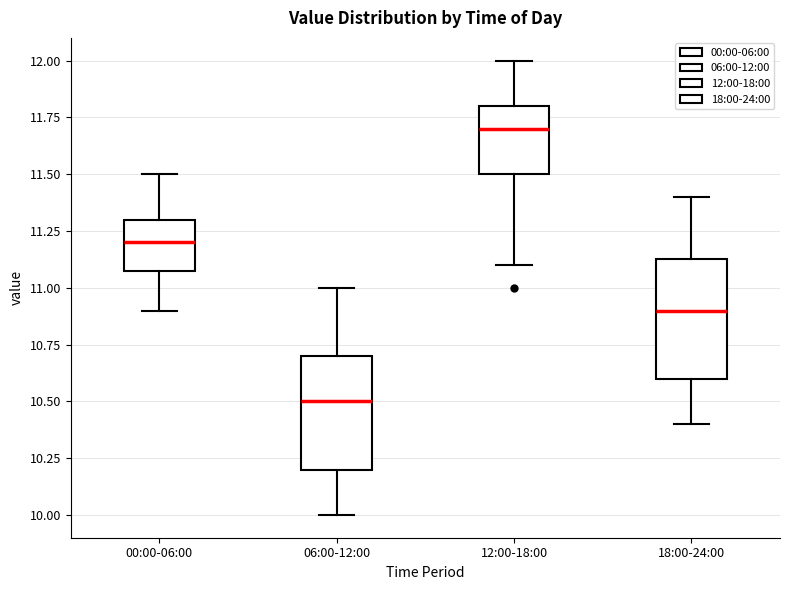

Reading left to right, read every box against the y-axis: the position of its median line, the range the box covers, and the ends of its whiskers. The values are not printed on the chart, so give them approximately, as read against the axis.

00:00-06:00: median 11.20, box 11.10 to 11.30, whiskers 10.90 to 11.50
06:00-12:00: median 10.50, box 10.20 to 10.70, whiskers 10.00 to 11.00
12:00-18:00: median 11.70, box 11.50 to 11.80, whiskers 11.10 to 12.00
18:00-24:00: median 10.90, box 10.60 to 11.15, whiskers 10.40 to 11.40